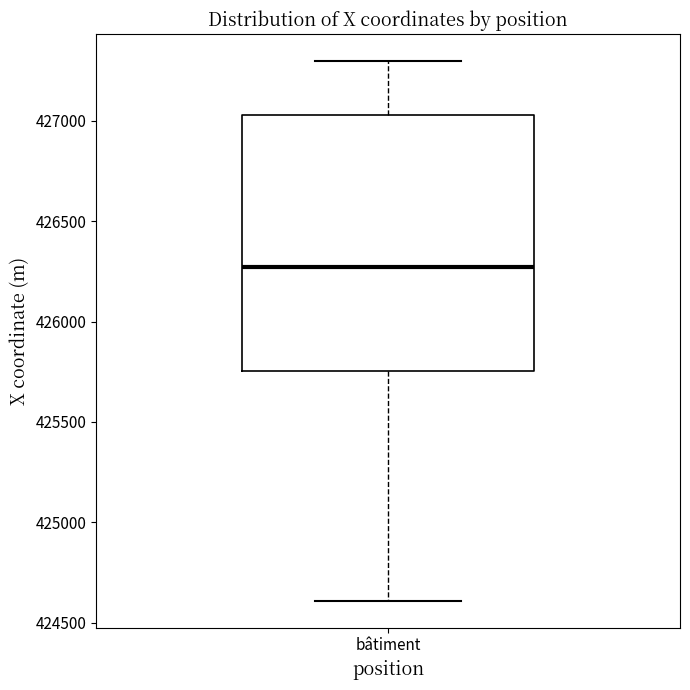

Where is the upper edge of the box for bâtiment on the y-axis? The values are not printed on the chart, so give them approximately, as read against the axis.

427050